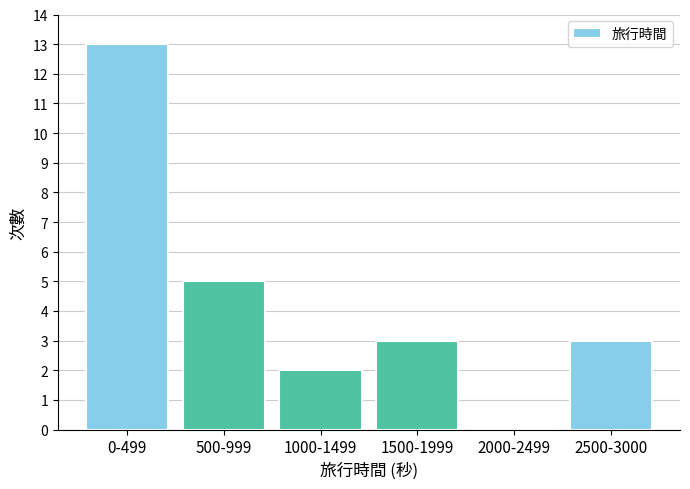

Reading left to right, extract all data points from this chart.

0-499=13	500-999=5	1000-1499=2	1500-1999=3	2000-2499=0	2500-3000=3